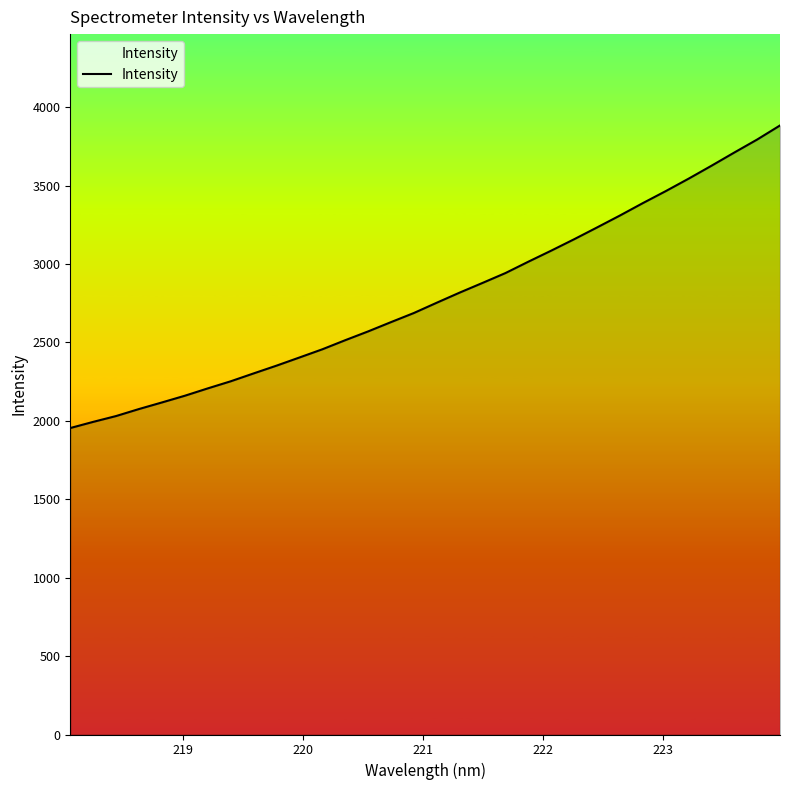

What is the difference between the maximum and minimum values?

1929.3